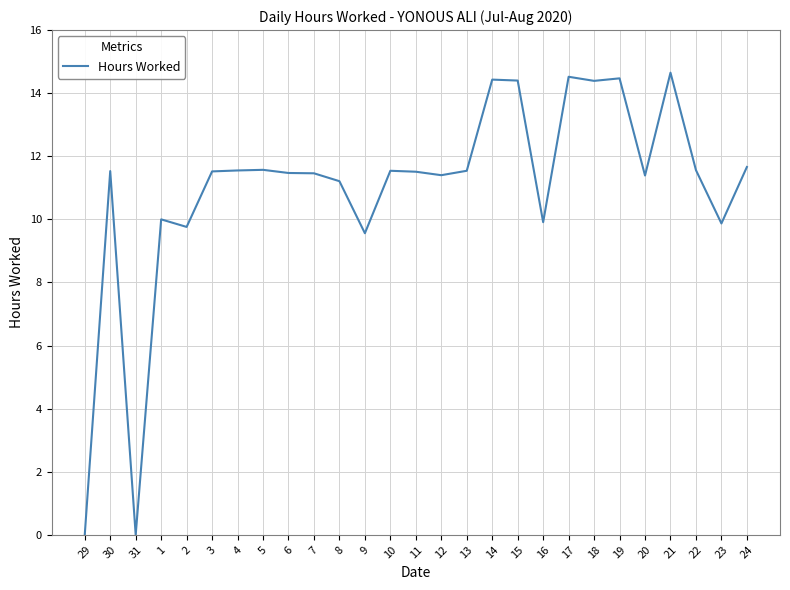

Is it true that the value at 15 is 6.7?

False